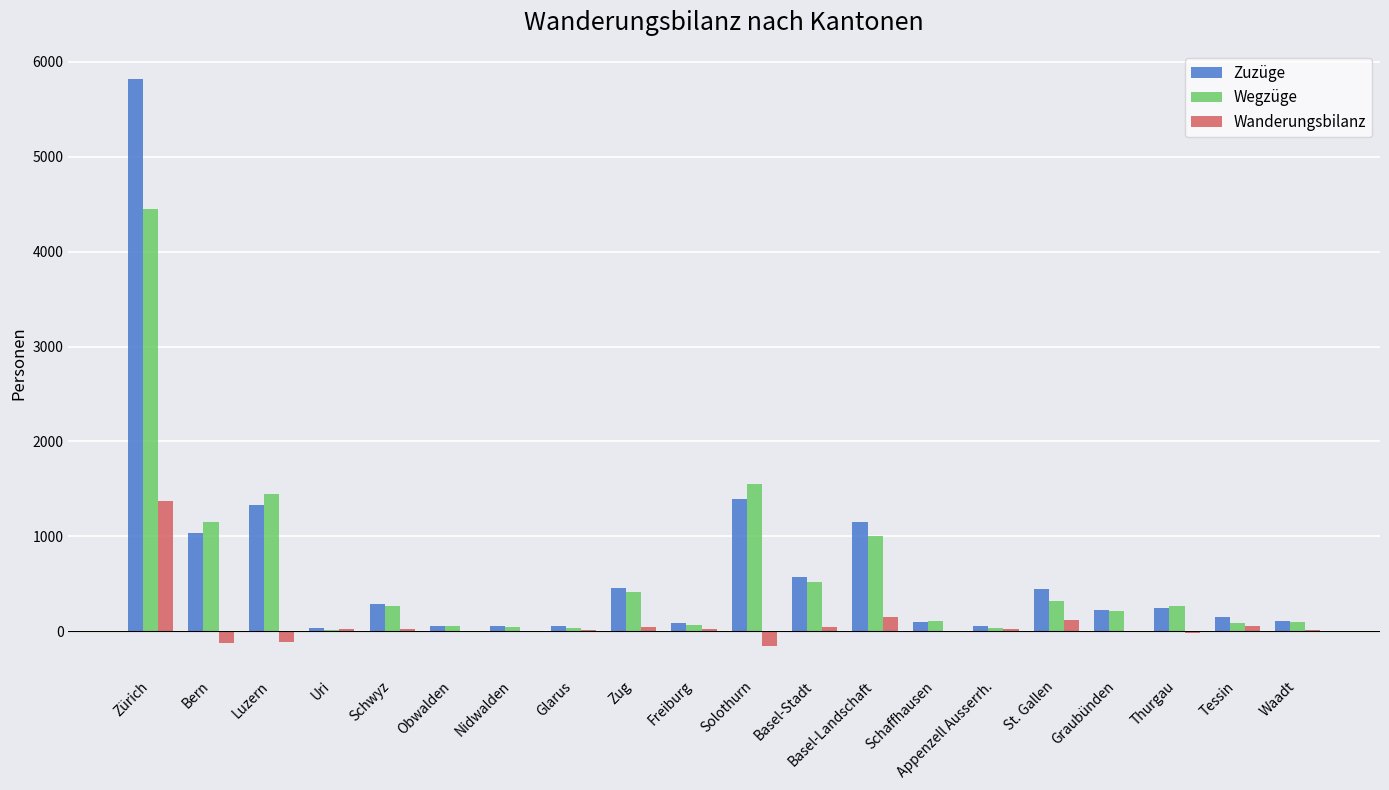

At which category is the sum across all series the highest?

Zürich